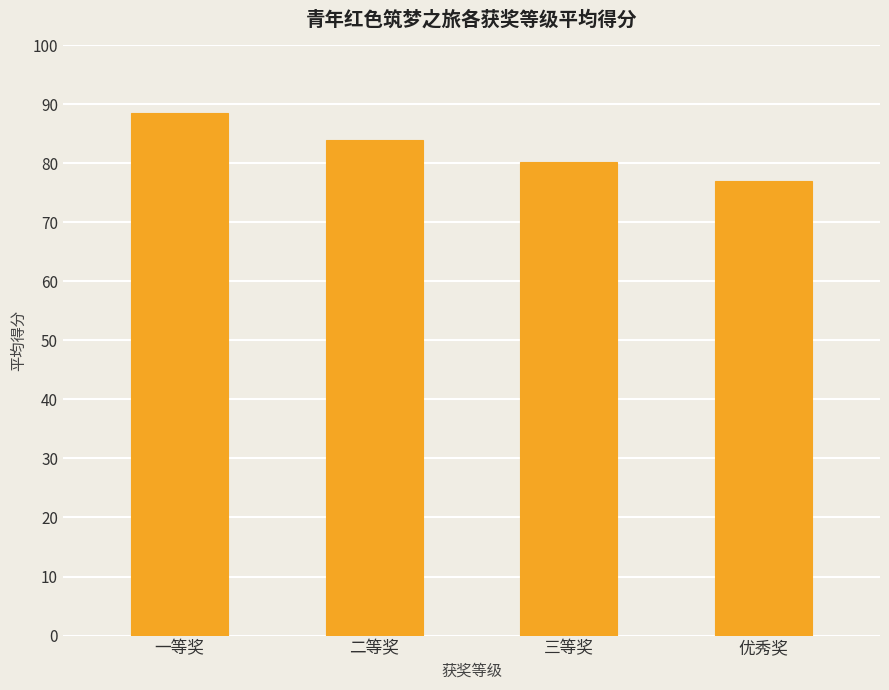

Rank the categories by value from highest to lowest.

一等奖, 二等奖, 三等奖, 优秀奖